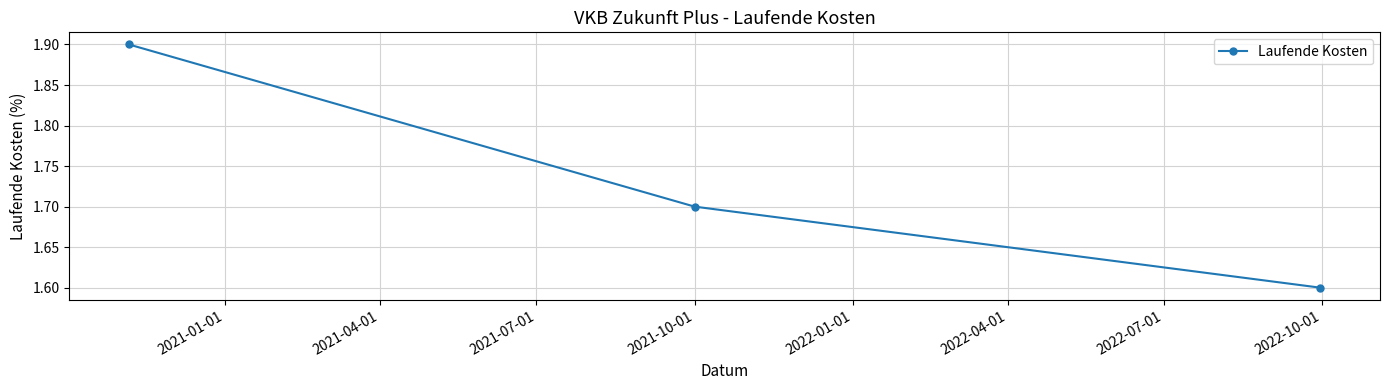

What is the value of the 1st point from the left?

1.9